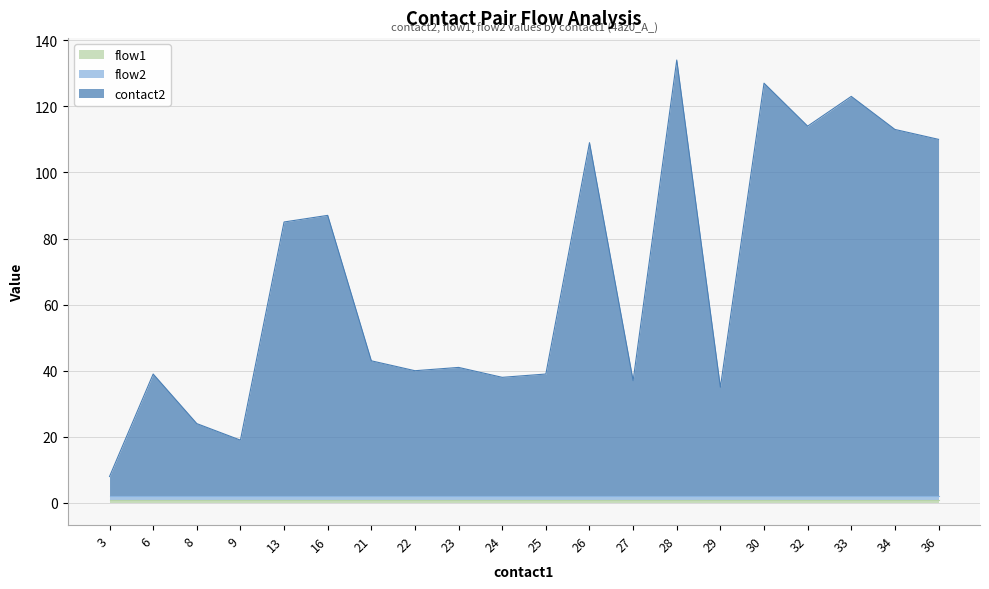

What is the difference between the highest and lowest values at 25?

36